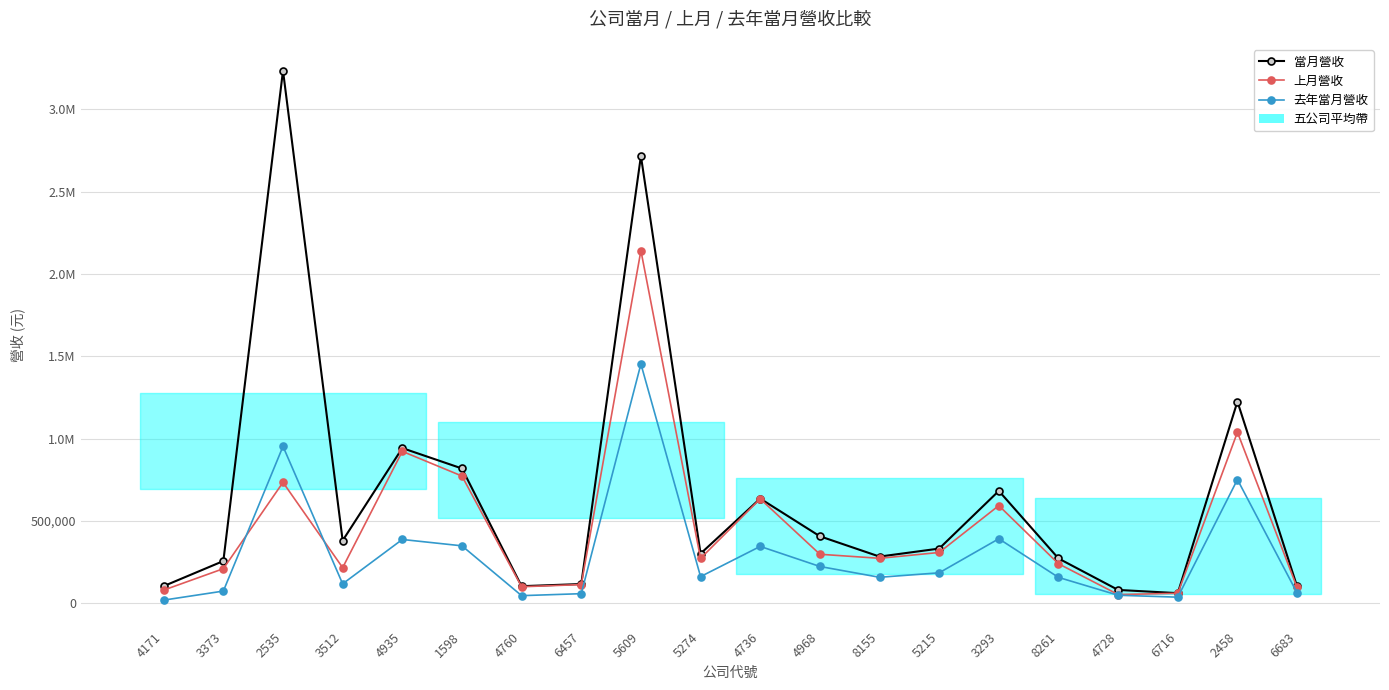

What is the sum of all 上月營收 values?

9173364